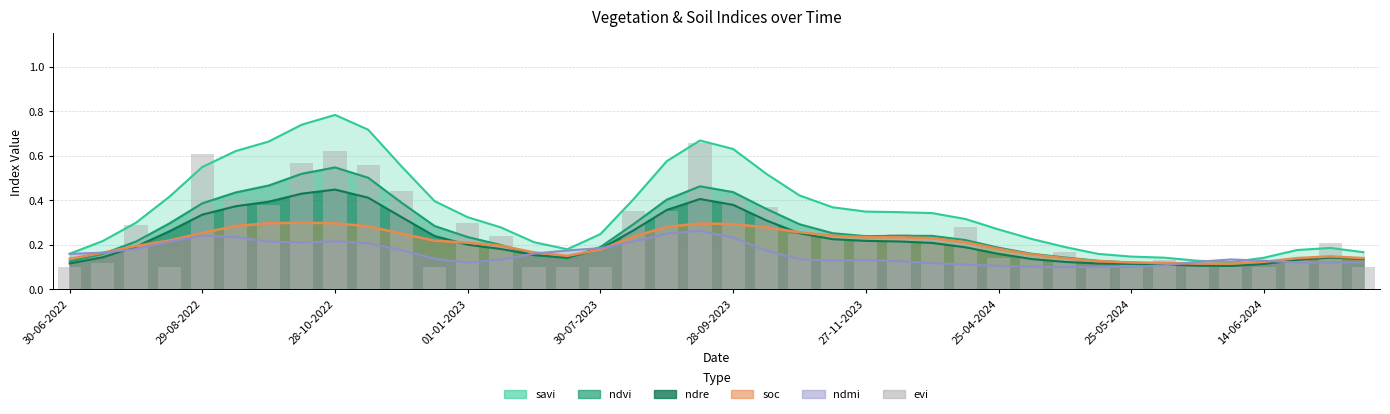

How many values are between 0 and 1?

40